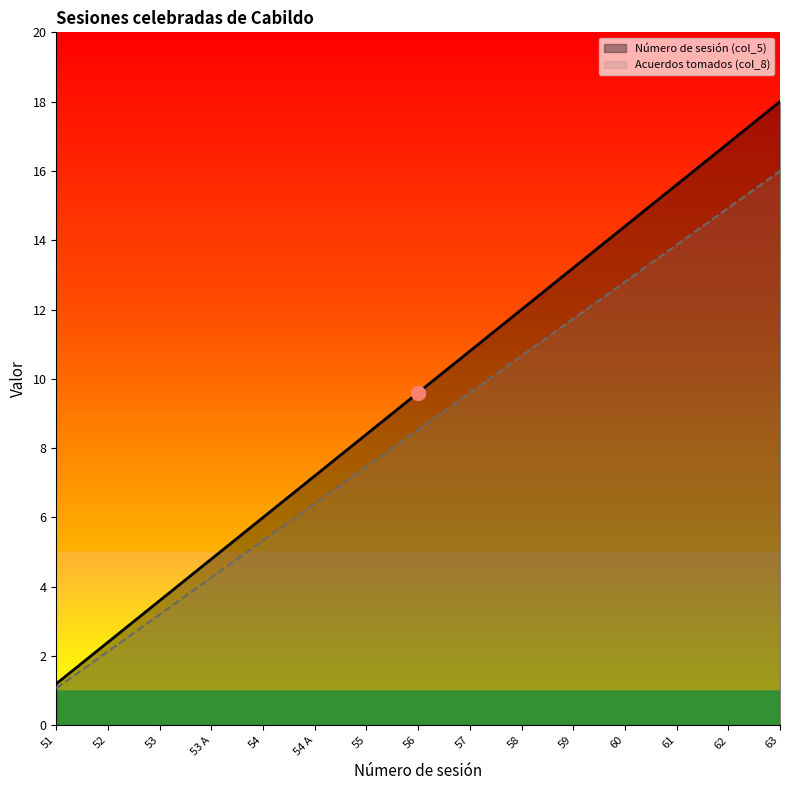

Which category has the lowest value in the Acuerdos tomados (col_8) series?

51